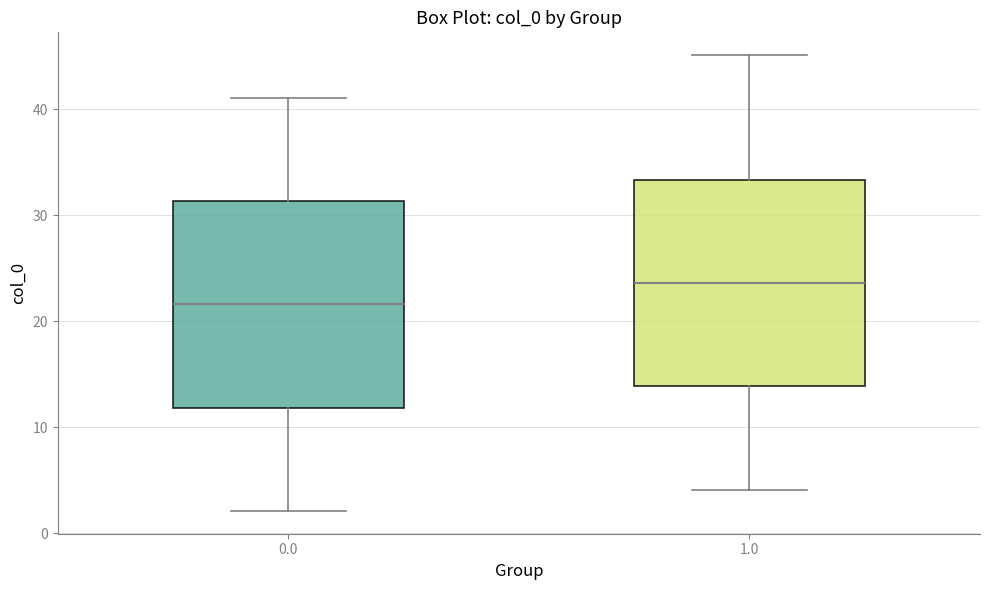

Where is the upper edge of the box at x = 0.0 on the y-axis? The values are not printed on the chart, so give them approximately, as read against the axis.

31